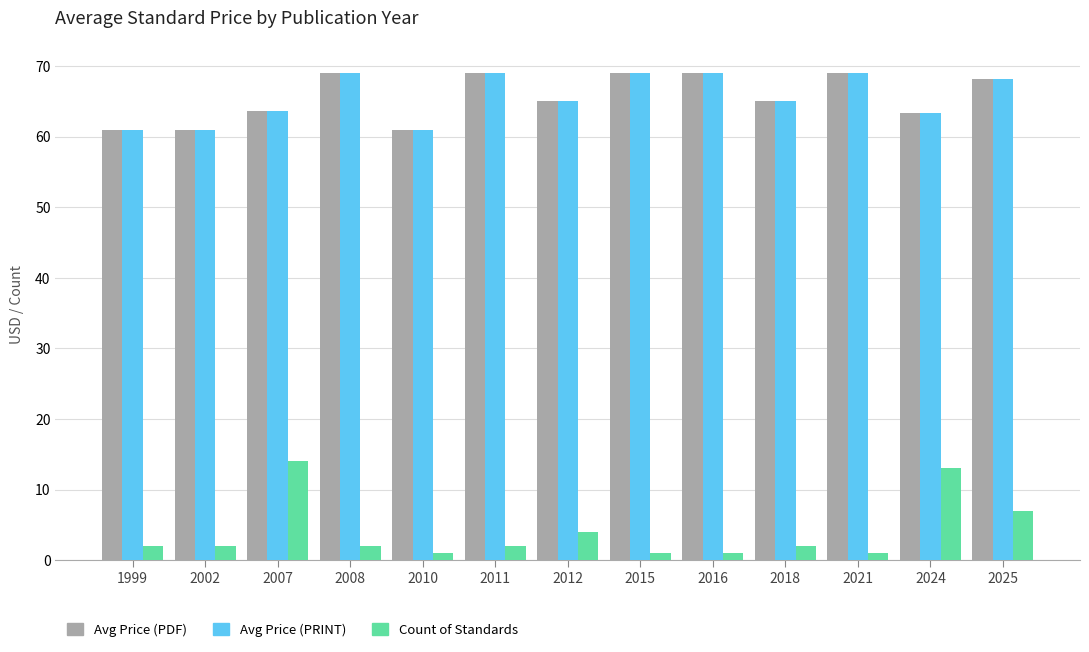

Between 2018 and 2025, which series saw the biggest shift?

Count of Standards